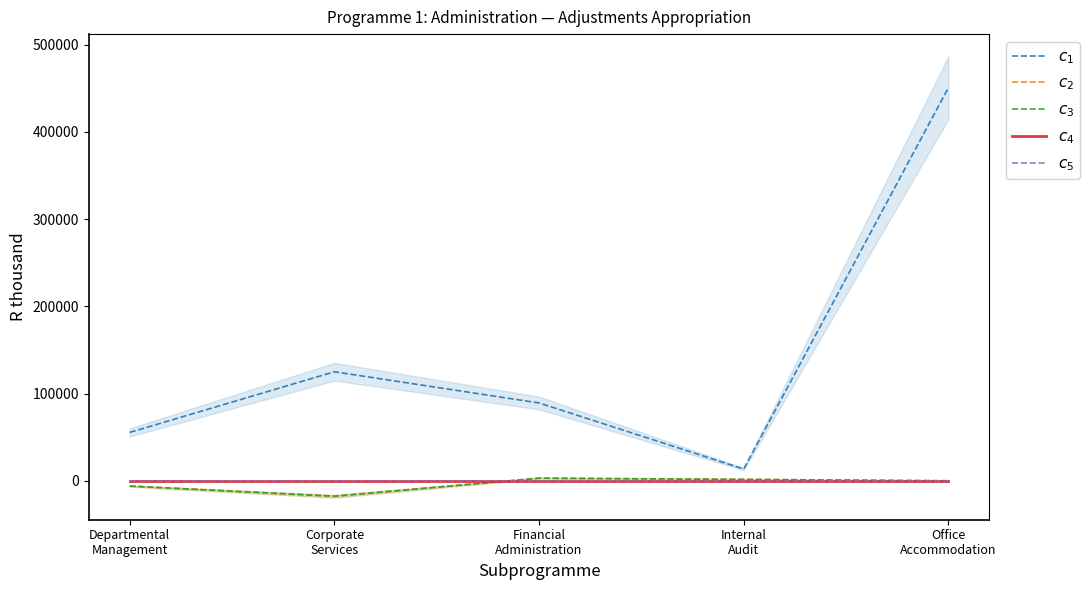

True or false: $c_{3}$ and $c_{4}$ intersect in this chart.

True